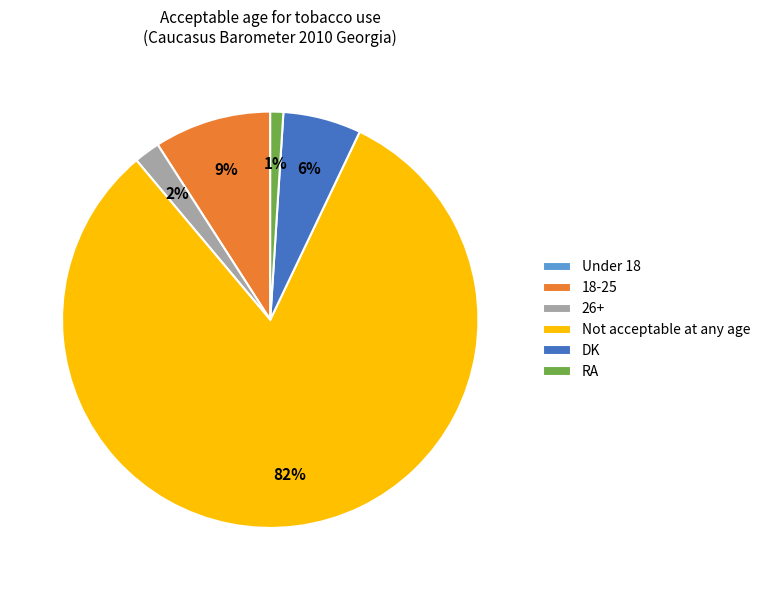

What is the largest slice in the pie chart?

Not acceptable at any age